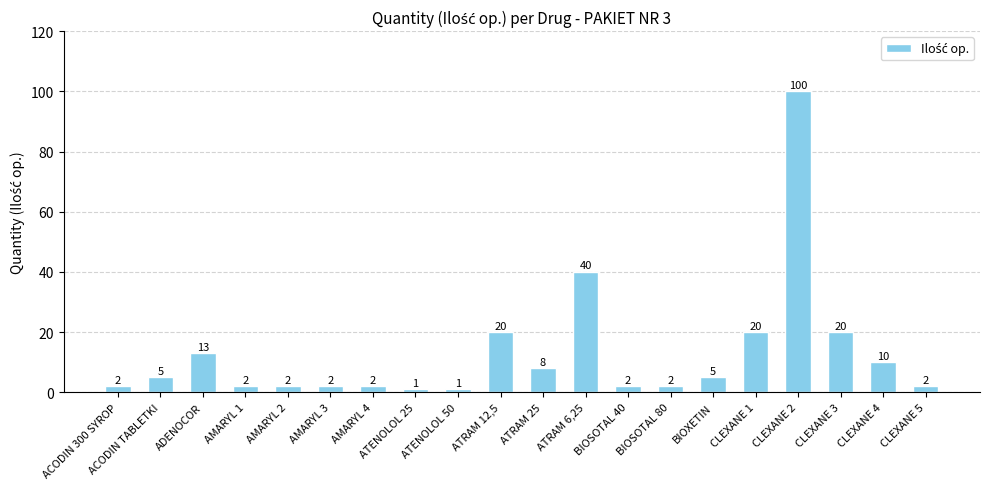

Reading left to right, transcribe all the data shown in this chart.

ACODIN 300 SYROP=2	ACODIN TABLETKI=5	ADENOCOR=13	AMARYL 1=2	AMARYL 2=2	AMARYL 3=2	AMARYL 4=2	ATENOLOL 25=1	ATENOLOL 50=1	ATRAM 12,5=20	ATRAM 25=8	ATRAM 6,25=40	BIOSOTAL 40=2	BIOSOTAL 80=2	BIOXETIN=5	CLEXANE 1=20	CLEXANE 2=100	CLEXANE 3=20	CLEXANE 4=10	CLEXANE 5=2